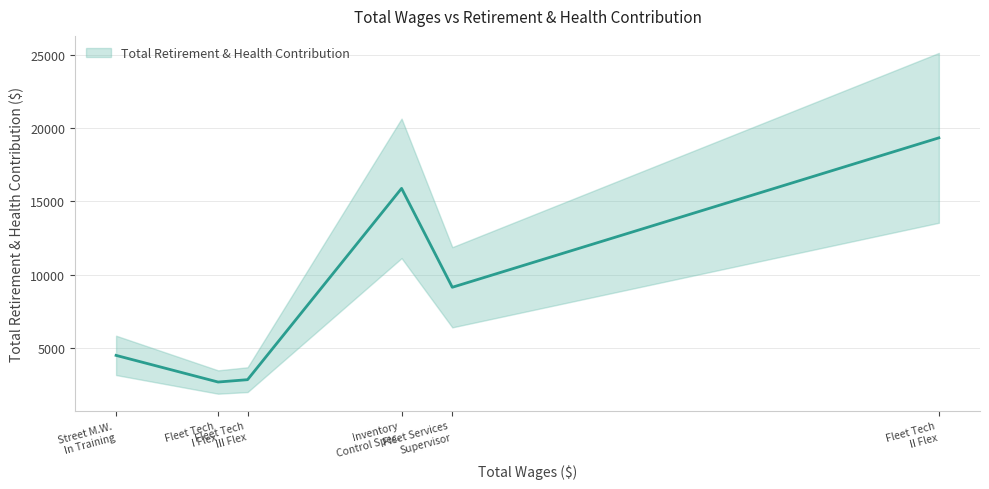

Does the chart have visible grid lines?

Yes